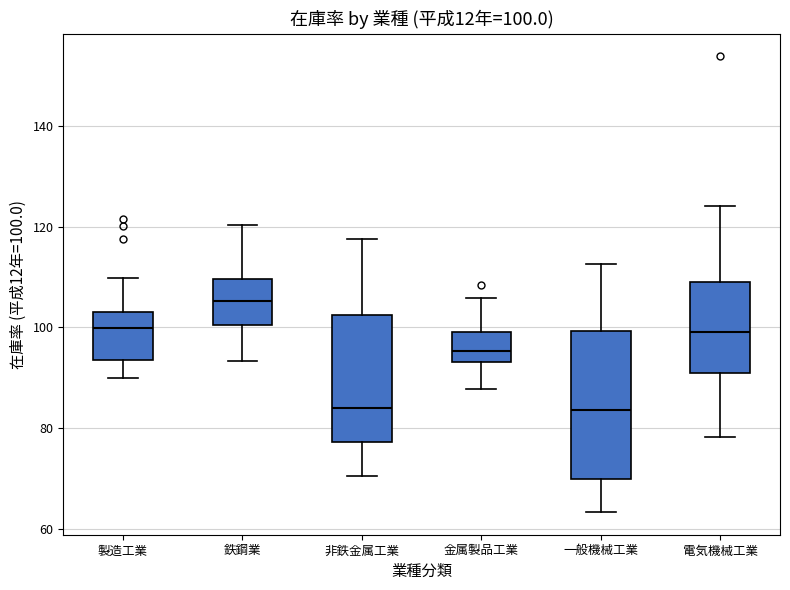

Which box is the tallest, from its lower edge to its upper edge?

一般機械工業